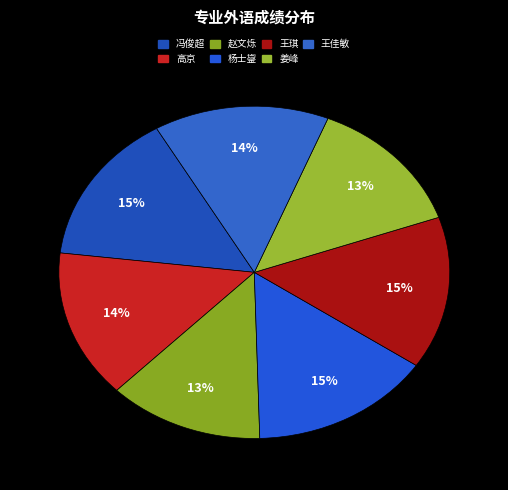

What percentage is the 王琪 slice, to the nearest percent?

15%